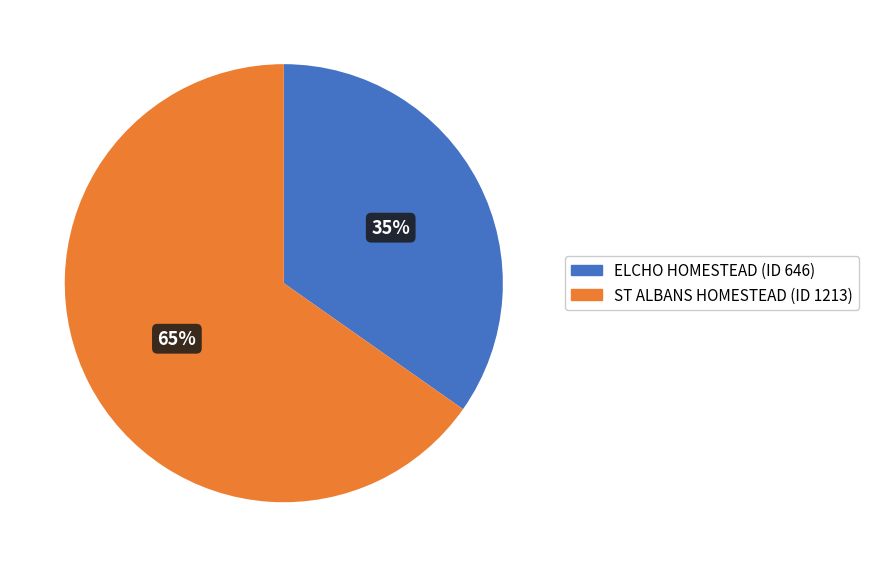

What is the ratio of the value at ST ALBANS HOMESTEAD to the value at ELCHO HOMESTEAD?

1.9